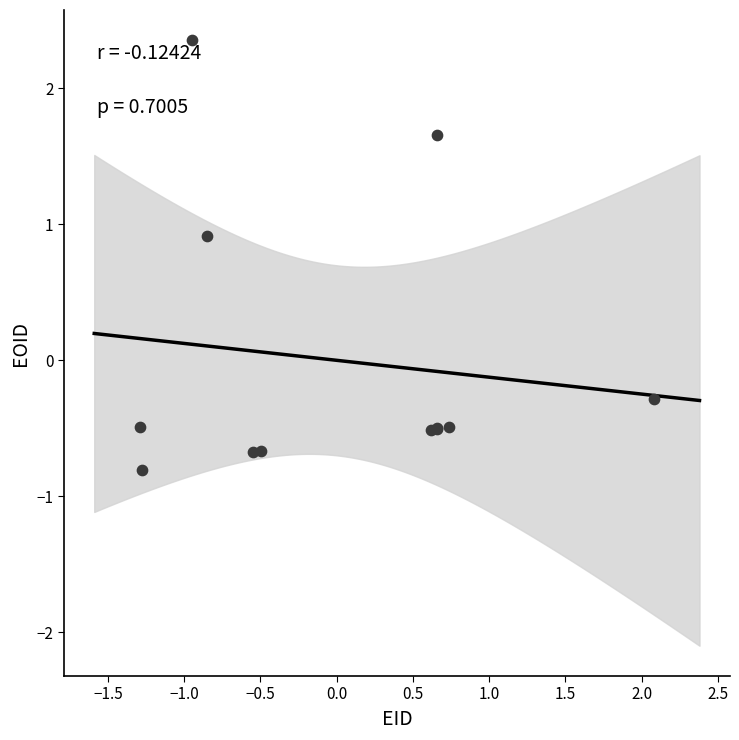

What Y value in the scatter plot is closest to 0?

-0.3